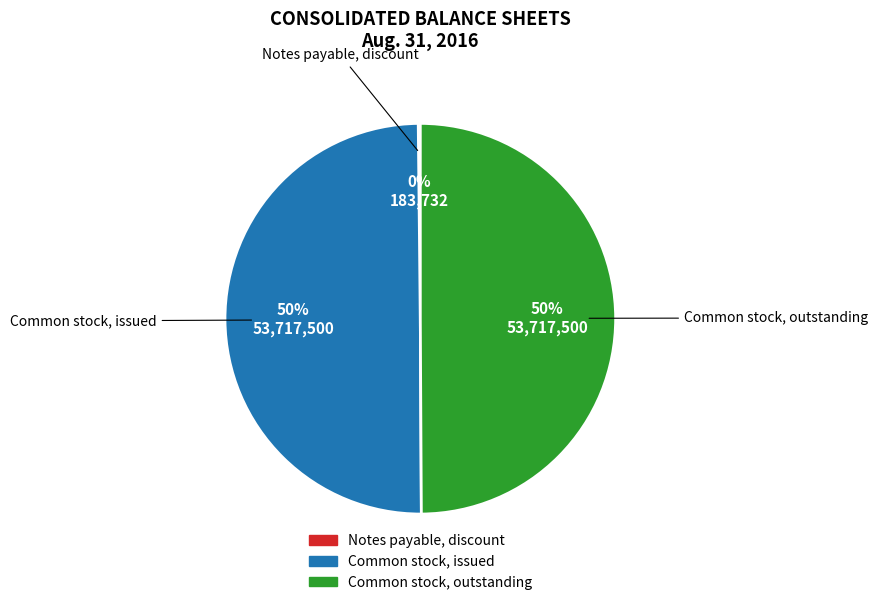

What percentage is the Common stock, outstanding slice, to the nearest percent?

50%